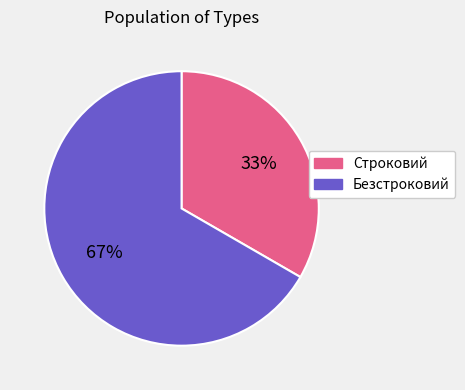

To the nearest percent, what is the combined percentage of Строковий and Безстроковий?

100%